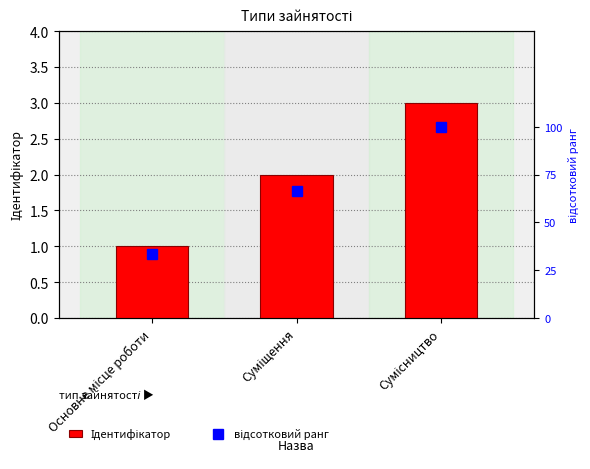

Which has a higher value, Суміщення or Основне місце роботи?

Суміщення